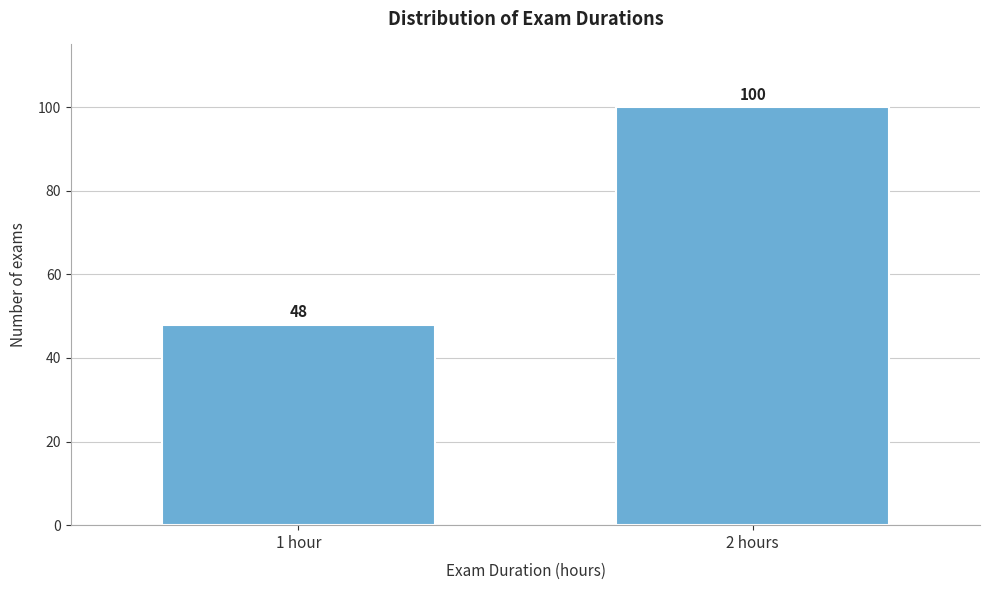

Reading left to right, transcribe all the data shown in this chart.

48	100